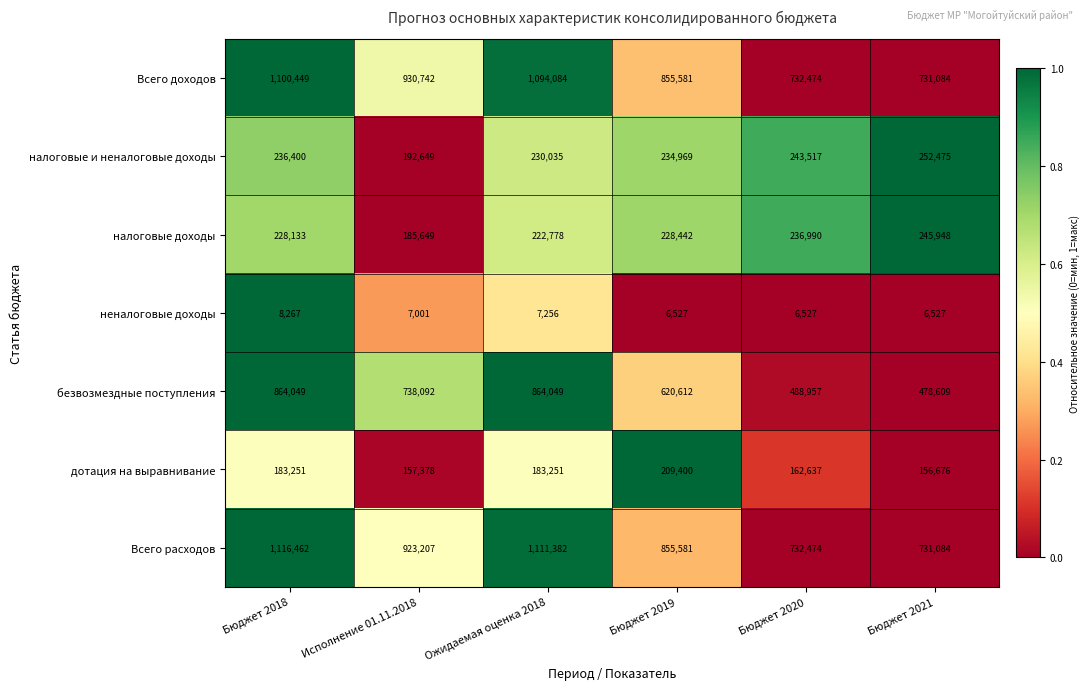

The безвозмездные поступления series shows 488957 at Бюджет 2020. True or false?

True